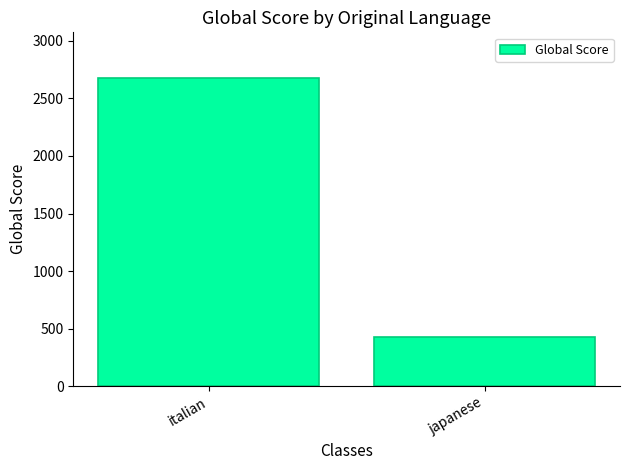

Which has a higher value, japanese or italian?

italian